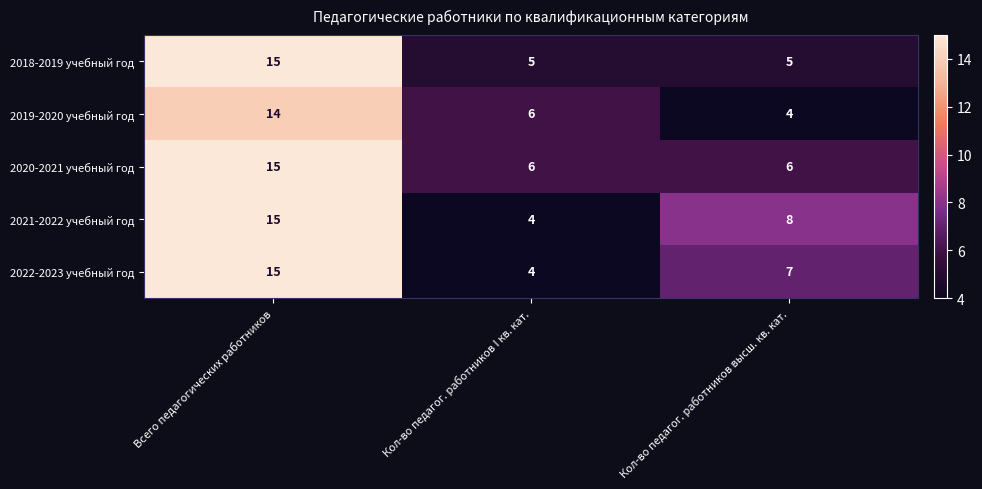

How many data points does each series have?

3